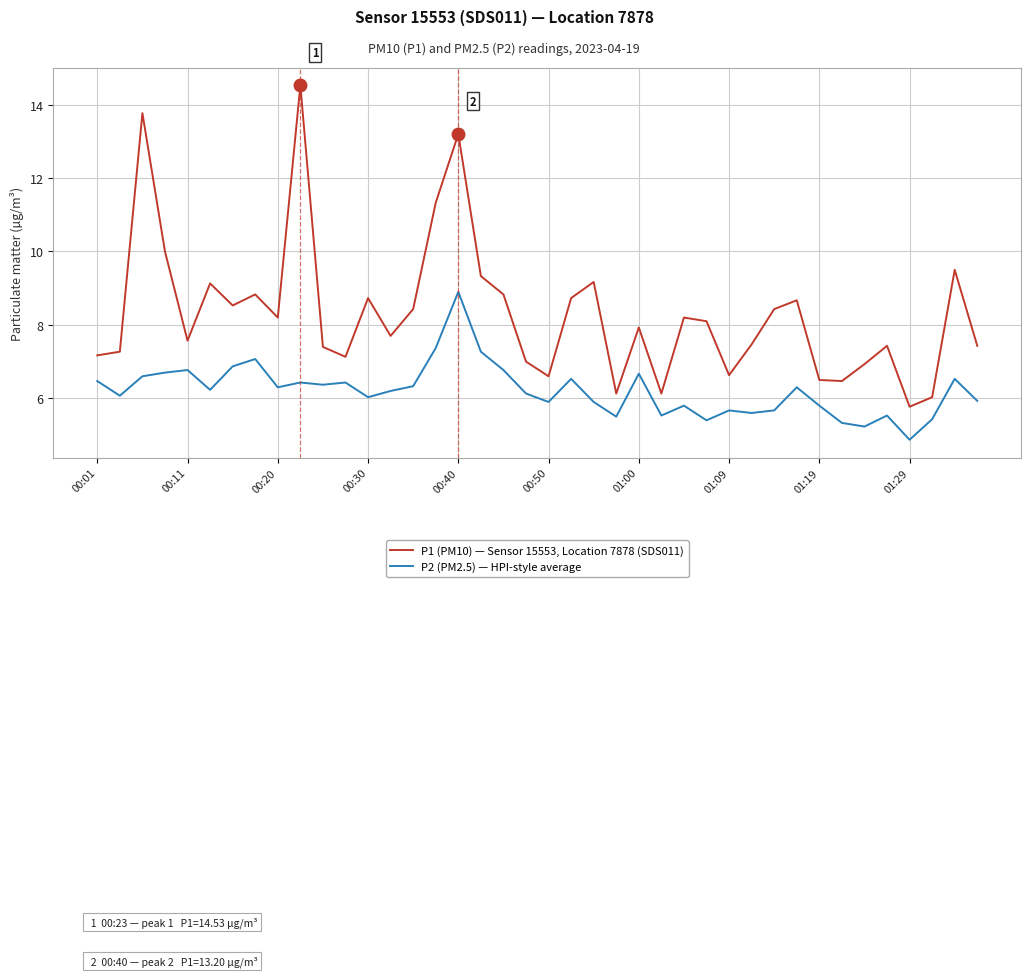

What is the lowest value of the P1 (PM10) — Sensor 15553, Location 7878 (SDS011) series?

5.8